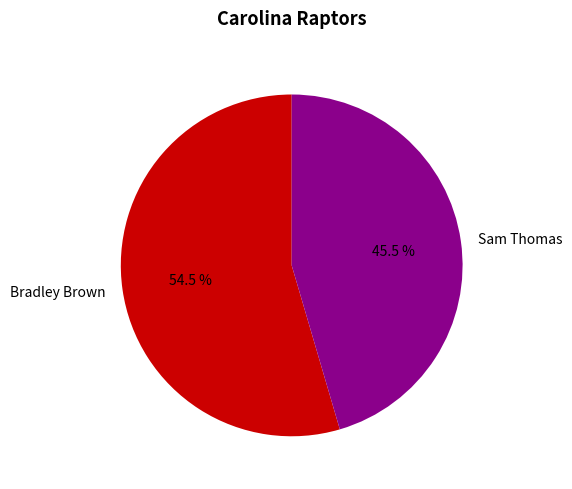

Combined, do Bradley Brown and Sam Thomas account for over 50%?

Yes